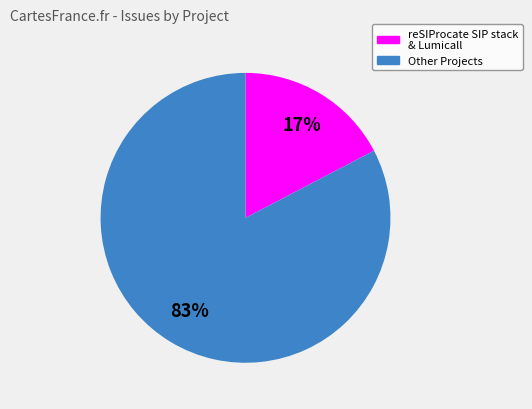

Is there any slice that represents more than half of the pie?

Yes